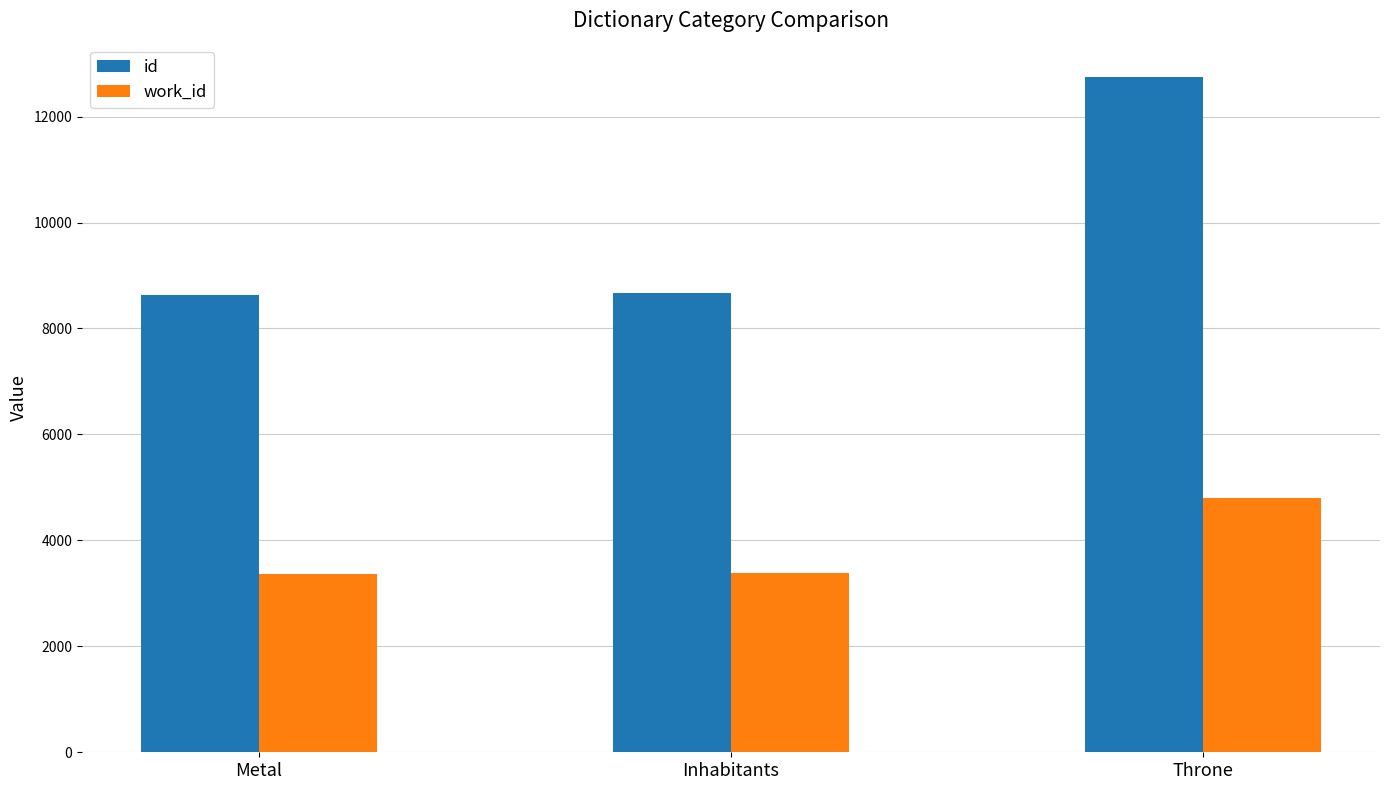

Between Inhabitants and Throne, which series saw the biggest shift?

id